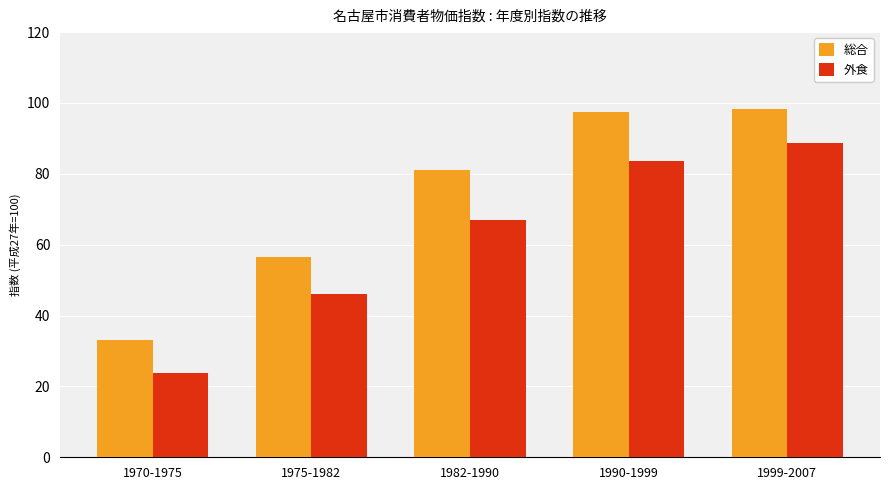

How many values in the 総合 series are below 81?

2